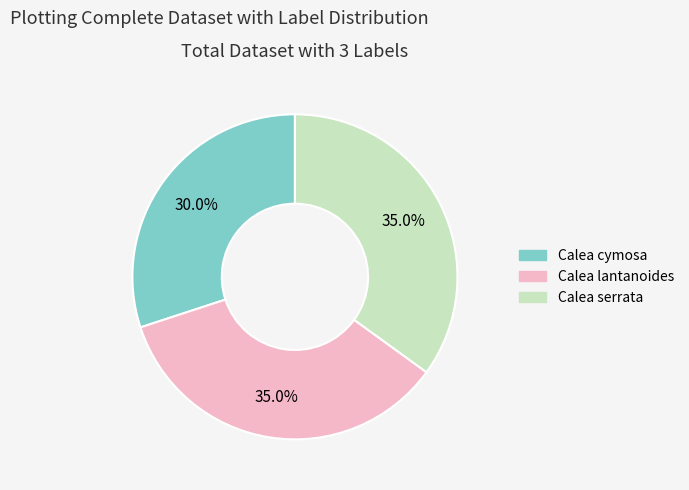

Is it true that Calea serrata is 30% of the pie?

False